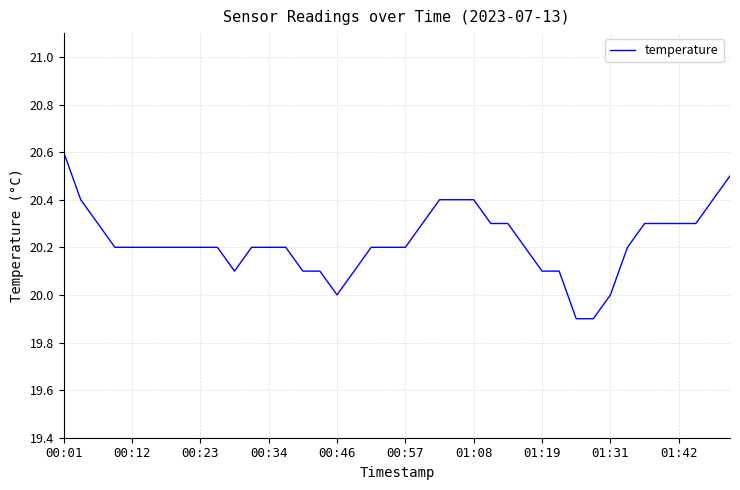

What is the greatest value displayed?

20.6